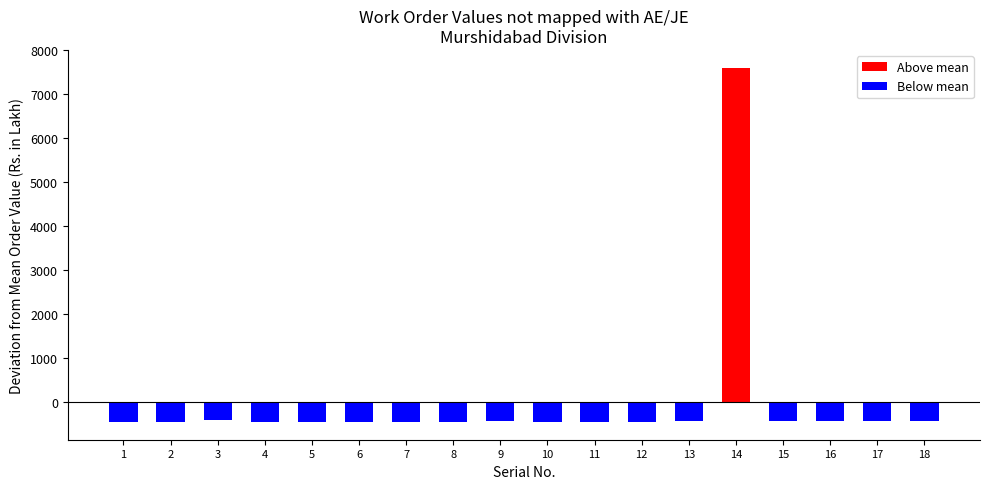

What is the value of the 3rd bar from the left?

-418.3